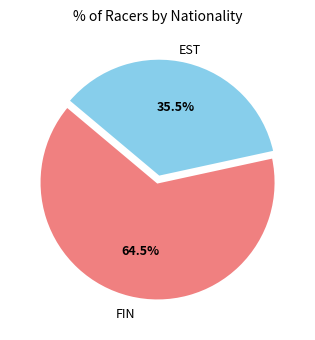

How many slices are in this pie chart?

2